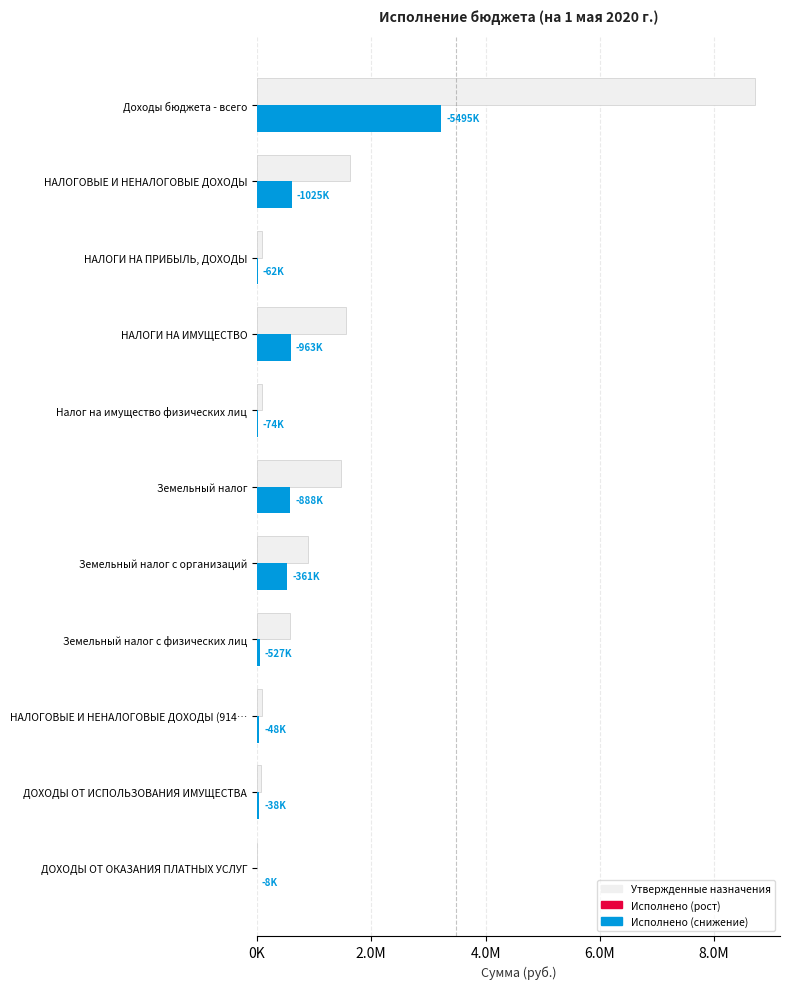

What is the minimum value shown in the chart?

345.0